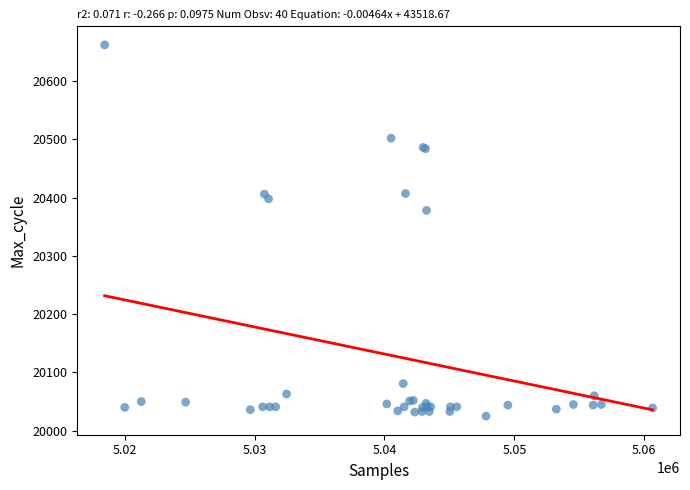

What Y value in the scatter plot is closest to 20343?

20378